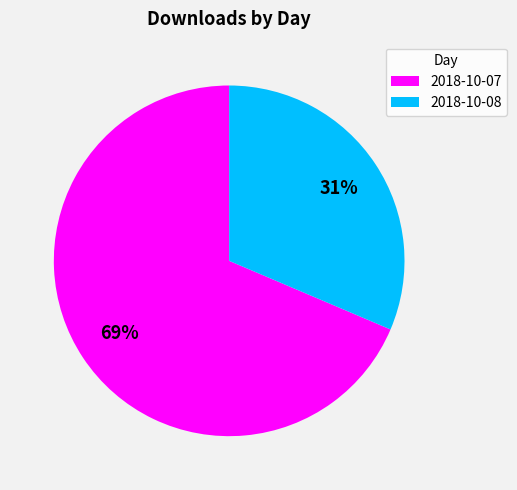

Is it true that 2018-10-07 is 69% of the pie?

True